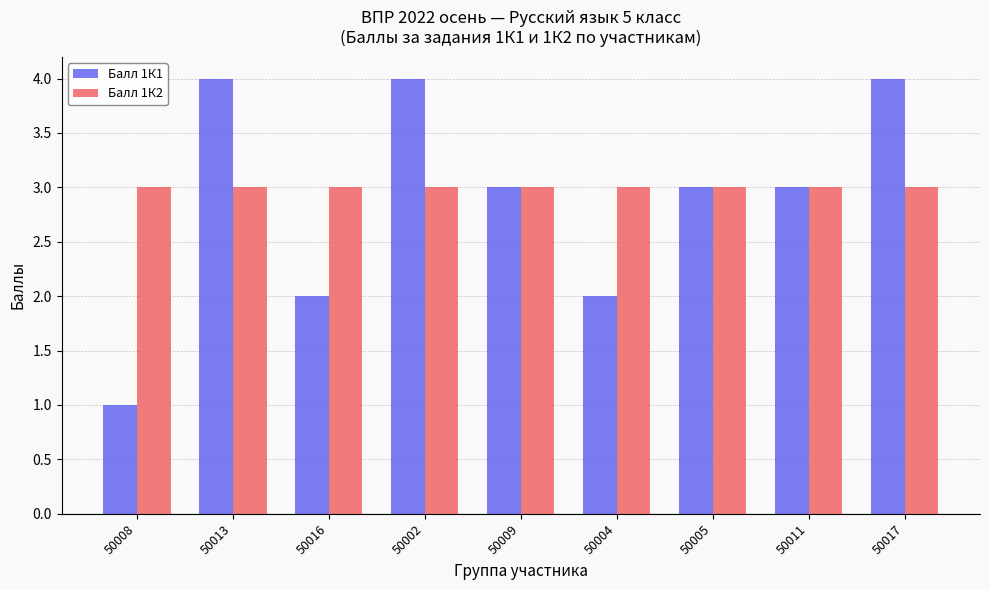

What is the value of the Балл 1К1 bar at the 6th from the left?

2